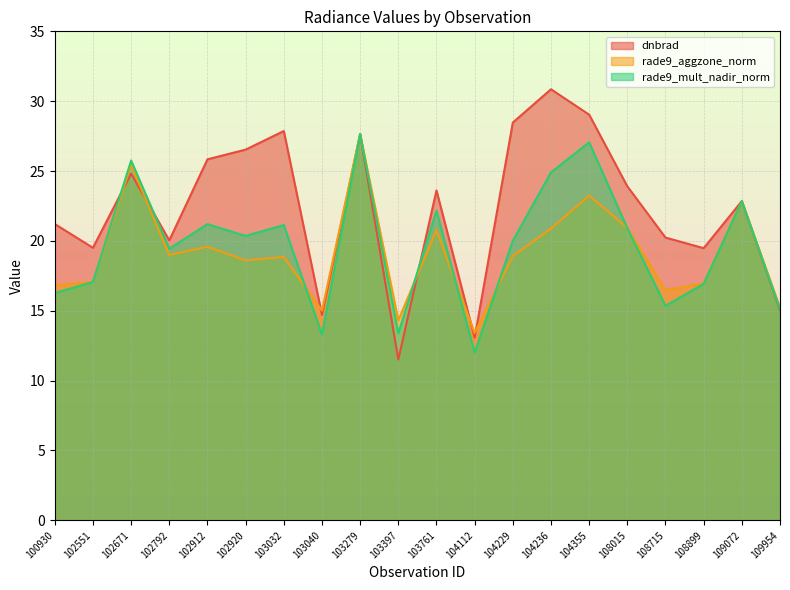

What is the value of the rade9_mult_nadir_norm point at the 3rd from the left?

25.8